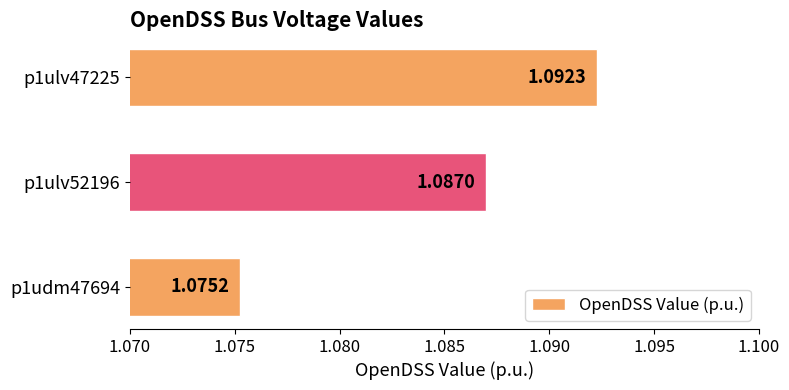

Count the number of categories in the chart.

3